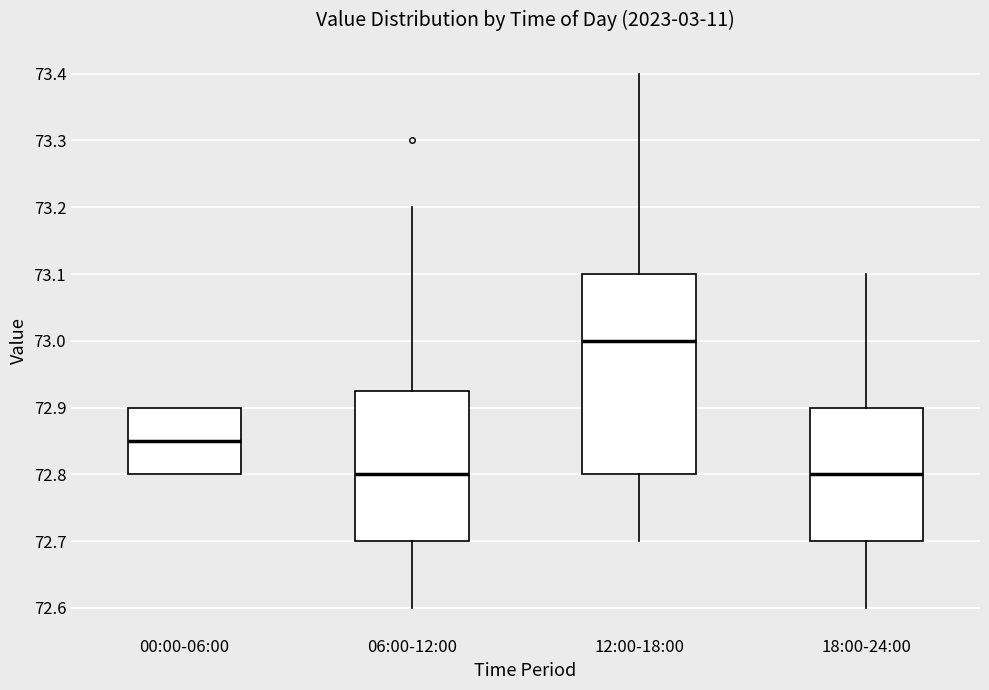

Reading left to right, transcribe this box plot: for each box, give where its median line is, the range the box spans, and where its two whiskers end, as read against the y-axis. The values are not printed on the chart, so give them approximately, as read against the axis.

00:00-06:00: median 72.85, box 72.80 to 72.90, whiskers 72.80 to 72.90
06:00-12:00: median 72.80, box 72.70 to 72.93, whiskers 72.60 to 73.20
12:00-18:00: median 73.00, box 72.80 to 73.10, whiskers 72.70 to 73.40
18:00-24:00: median 72.80, box 72.70 to 72.90, whiskers 72.60 to 73.10